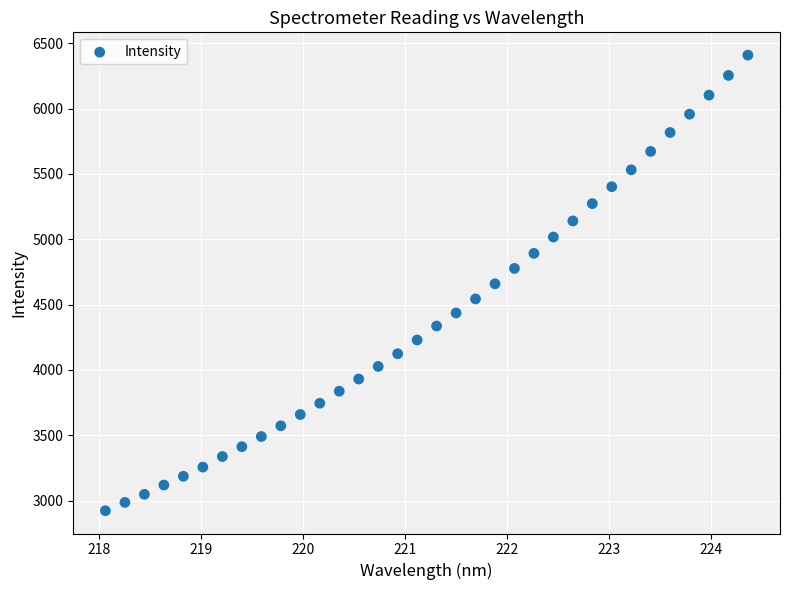

What is the range of X values (max minus min)?

6.3